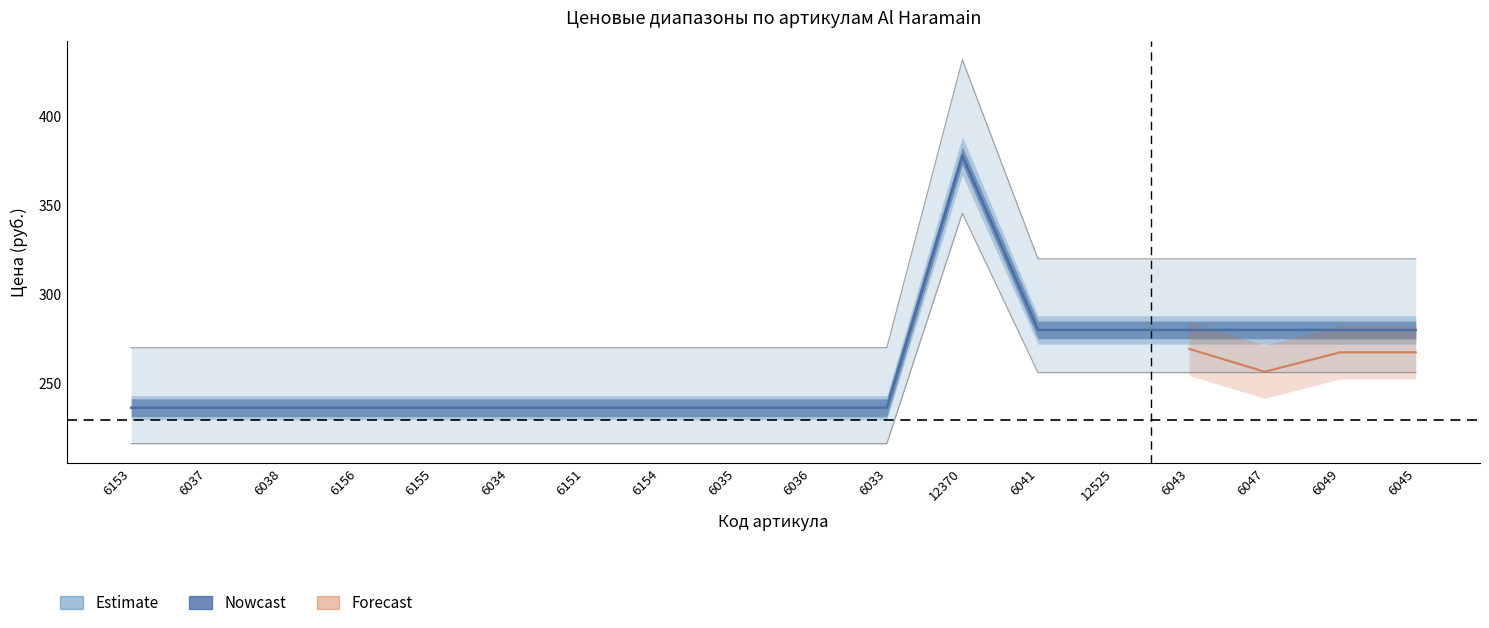

Reading left to right, transcribe all the data shown in this chart.

Цена опт: 236.2	236.2	236.2	236.2	236.2	236.2	236.2	236.2	236.2	236.2	236.2	378.0	280.0	280.0	280.0	280.0	280.0	280.0
Цена -10%: 270.0	270.0	270.0	270.0	270.0	270.0	270.0	270.0	270.0	270.0	270.0	432.0	320.0	320.0	320.0	320.0	320.0	320.0
Цена -15%: 216.0	216.0	216.0	216.0	216.0	216.0	216.0	216.0	216.0	216.0	216.0	345.6	256.0	256.0	256.0	256.0	256.0	256.0